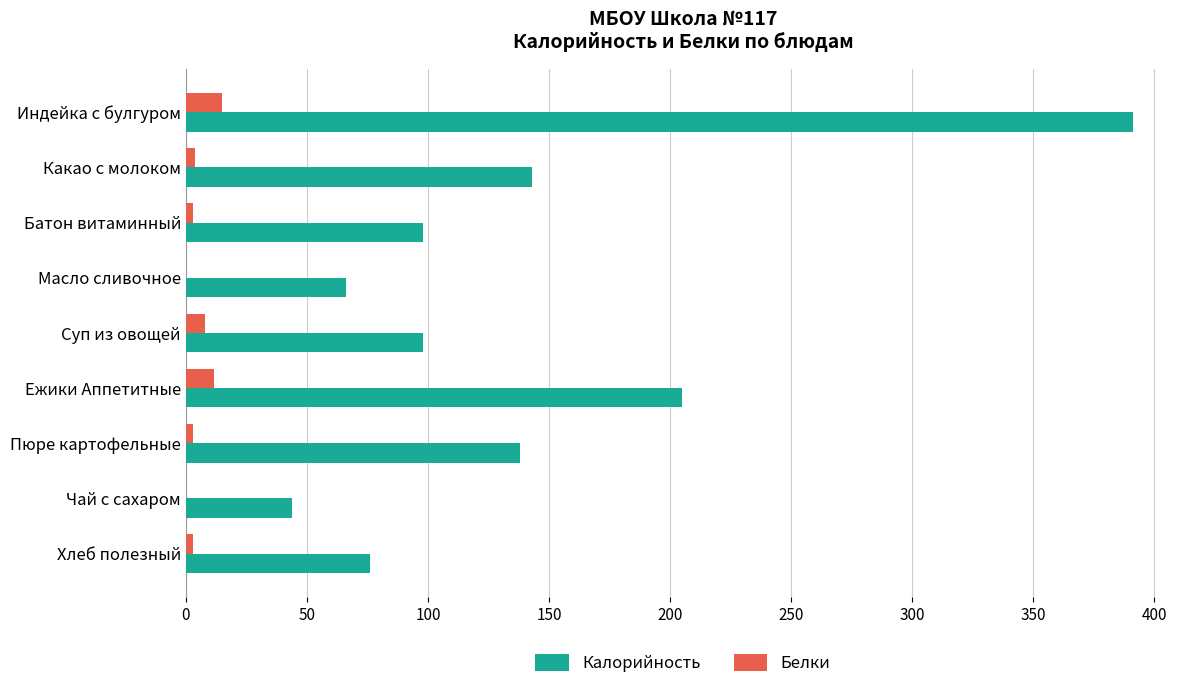

At which category is the sum across all series the highest?

Индейка с булгуром